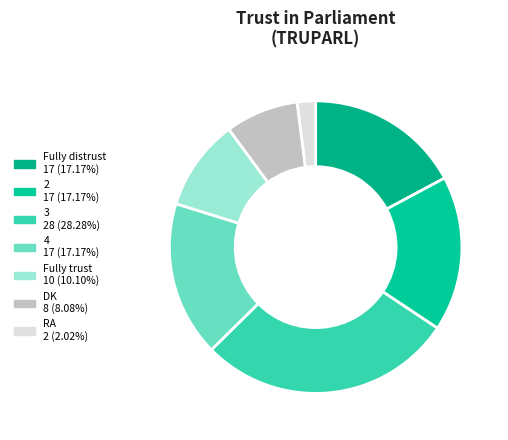

True or false: Fully trust accounts for 25% of the total.

False